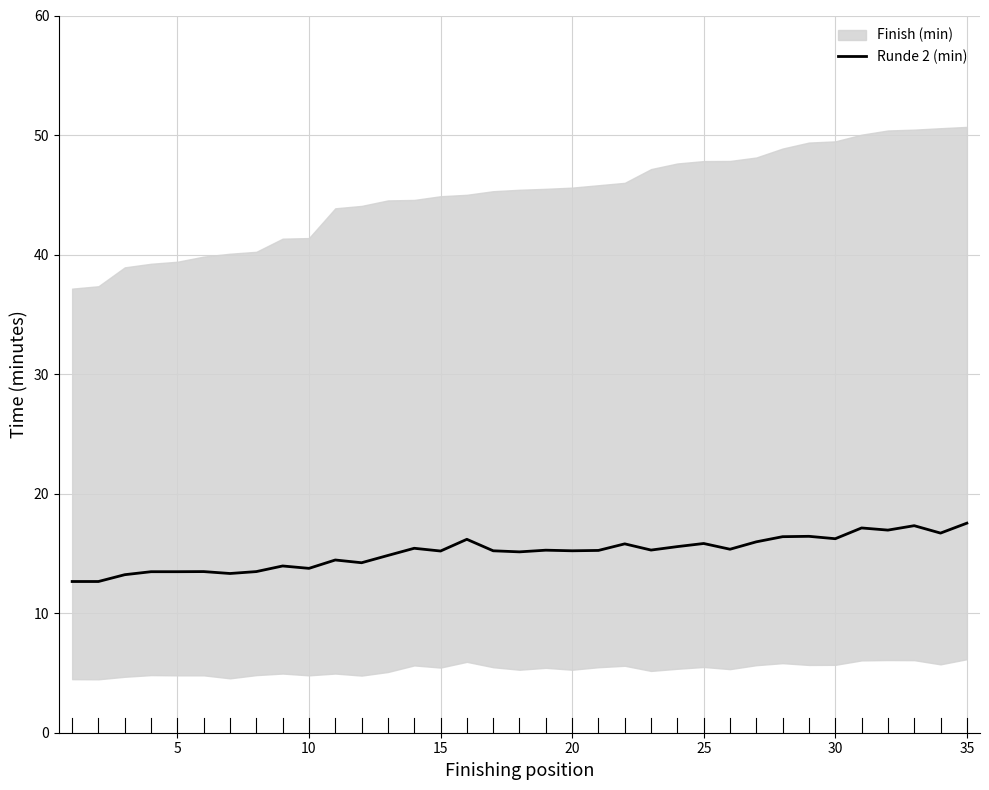

Does the chart display data point markers on the line(s)?

No